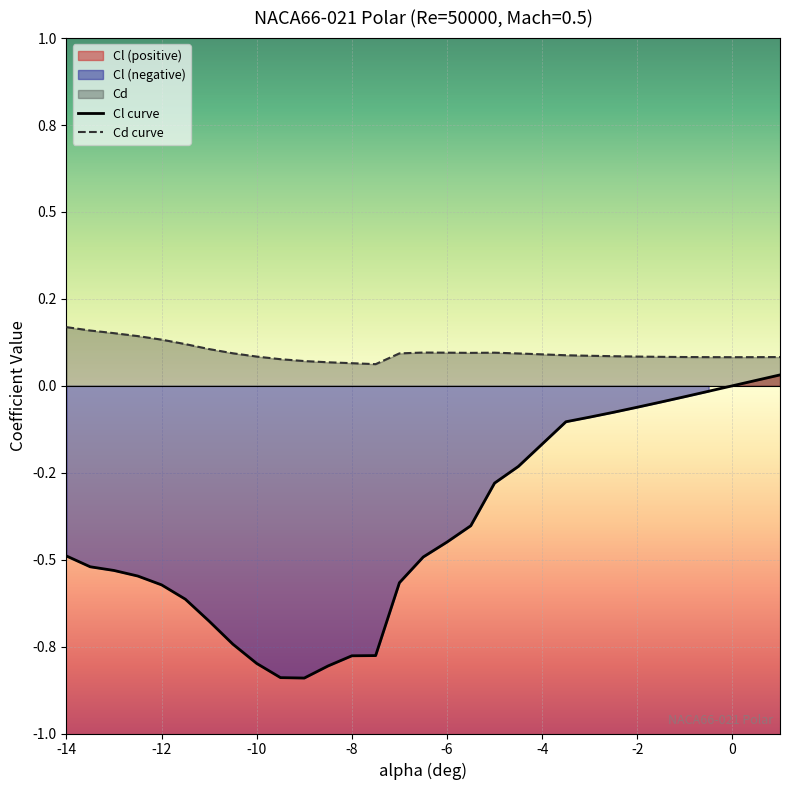

True or false: Cd curve and Cl curve intersect in this chart.

False